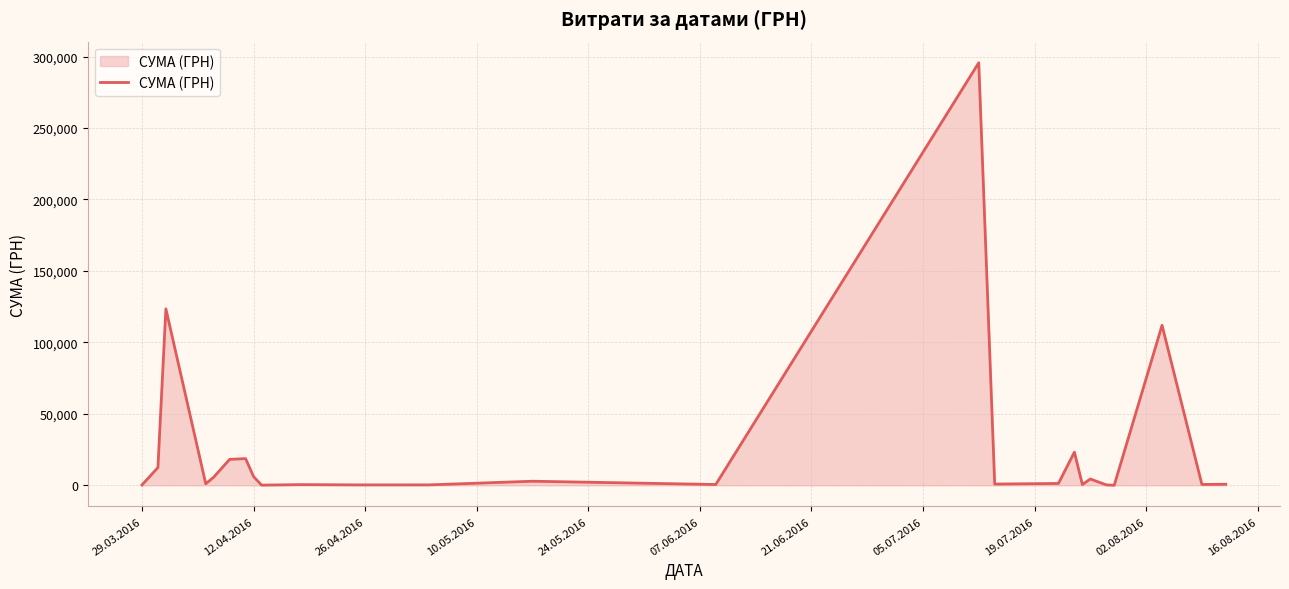

What is the average value?

25239.1